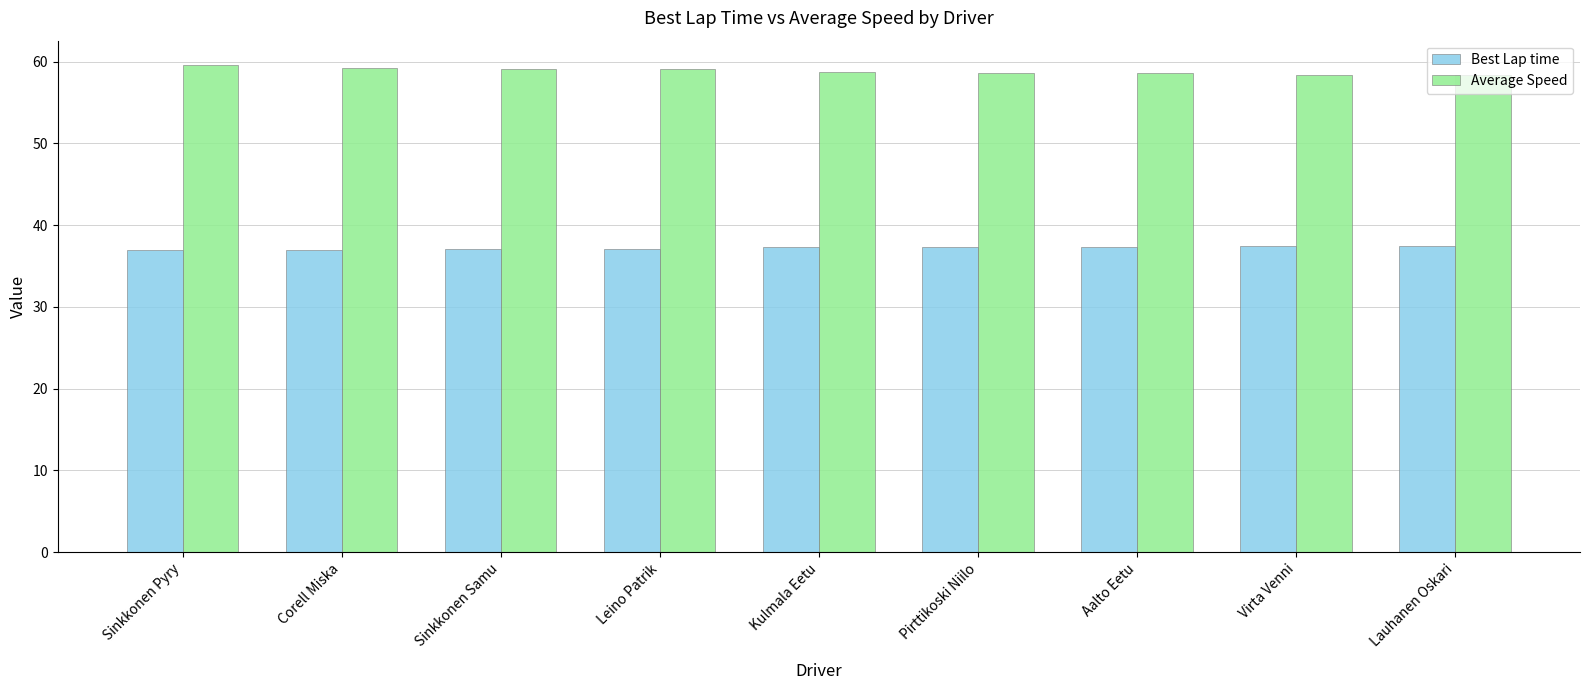

At how many categories does at least one series exceed 56?

9